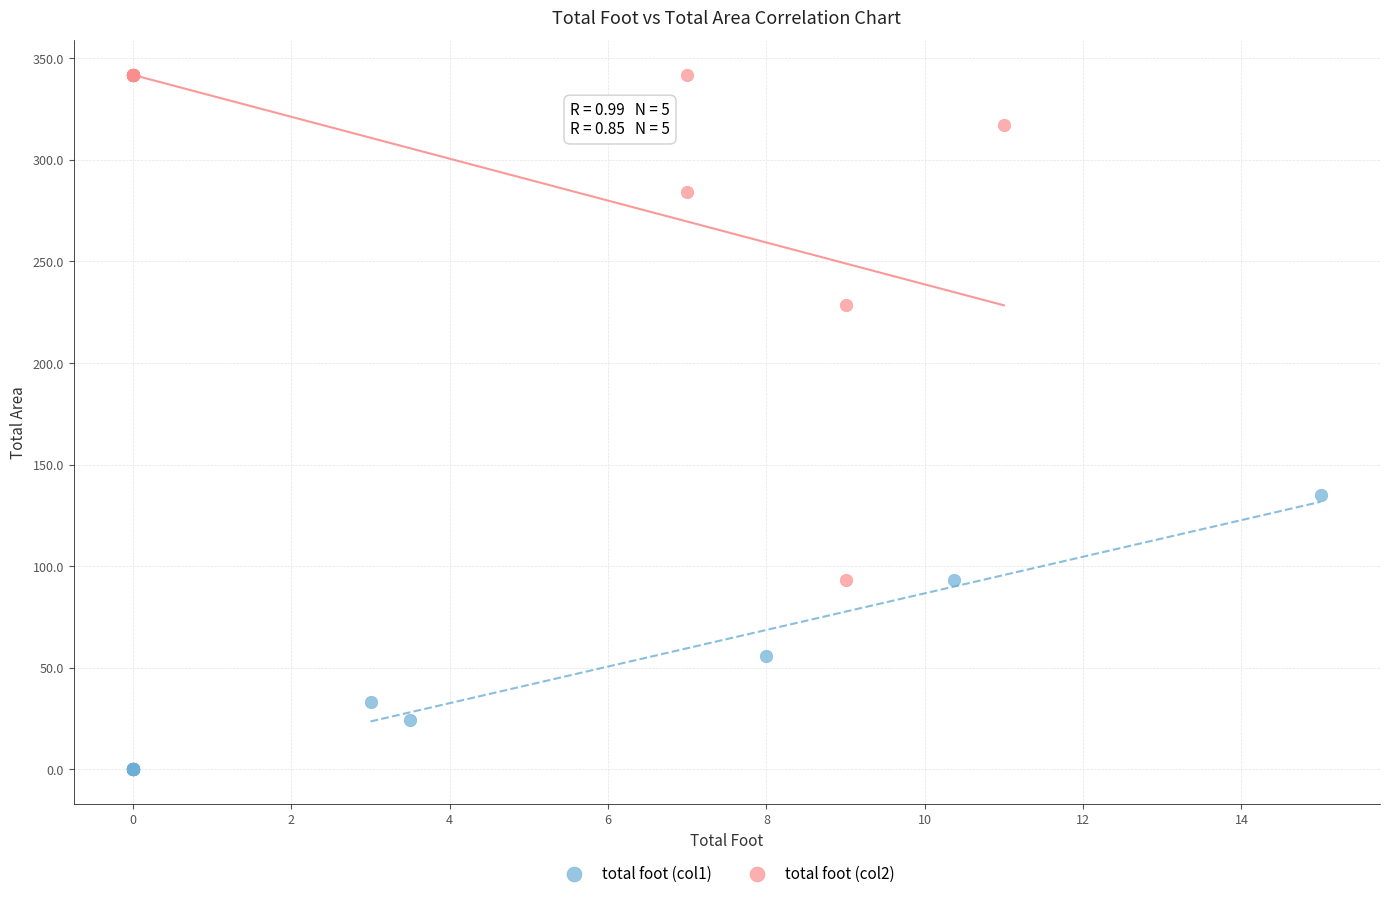

Which series reaches the minimum Y coordinate?

total foot (col1)